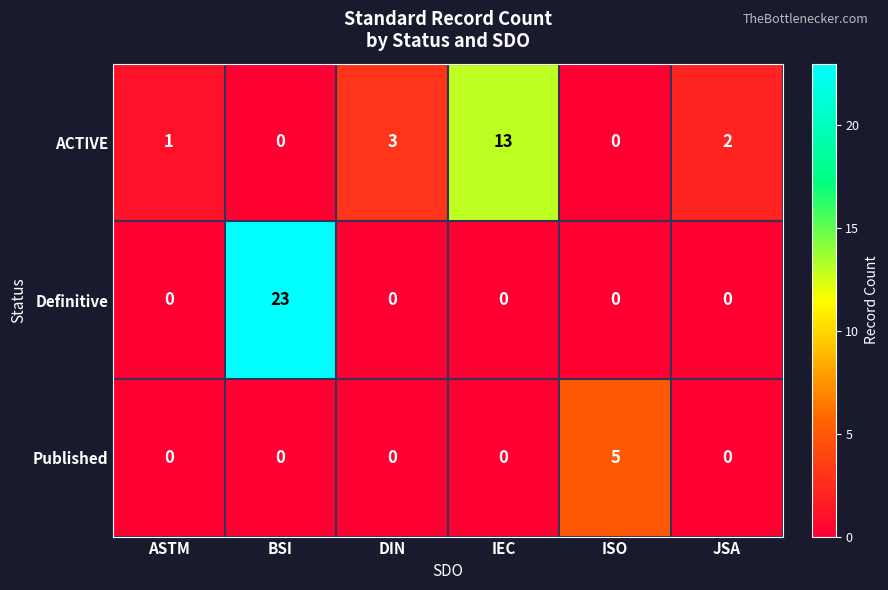

Is it true that Published equals 0 at BSI?

True